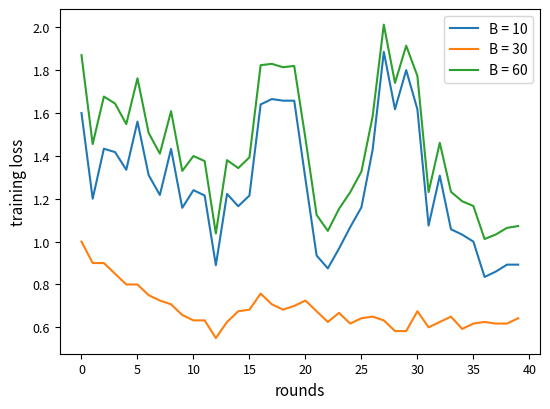

True or false: B = 60 and B = 10 cross at least once.

False